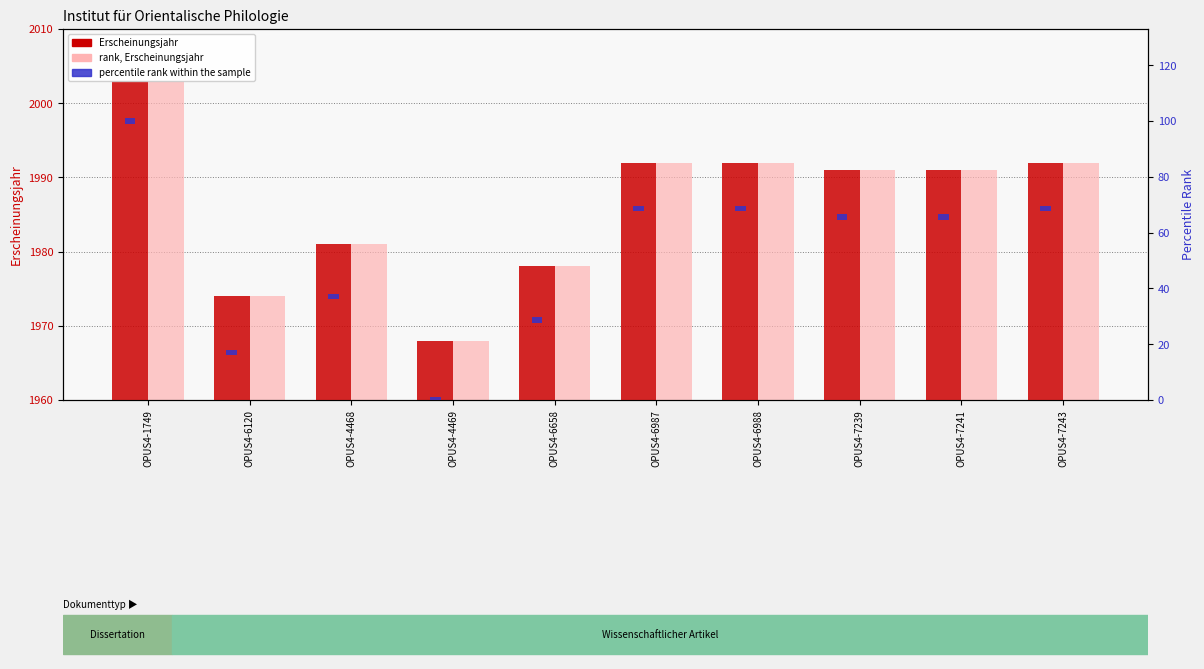

Is it true that rank (Erscheinungsjahr) equals 1992 at OPUS4-7243?

True